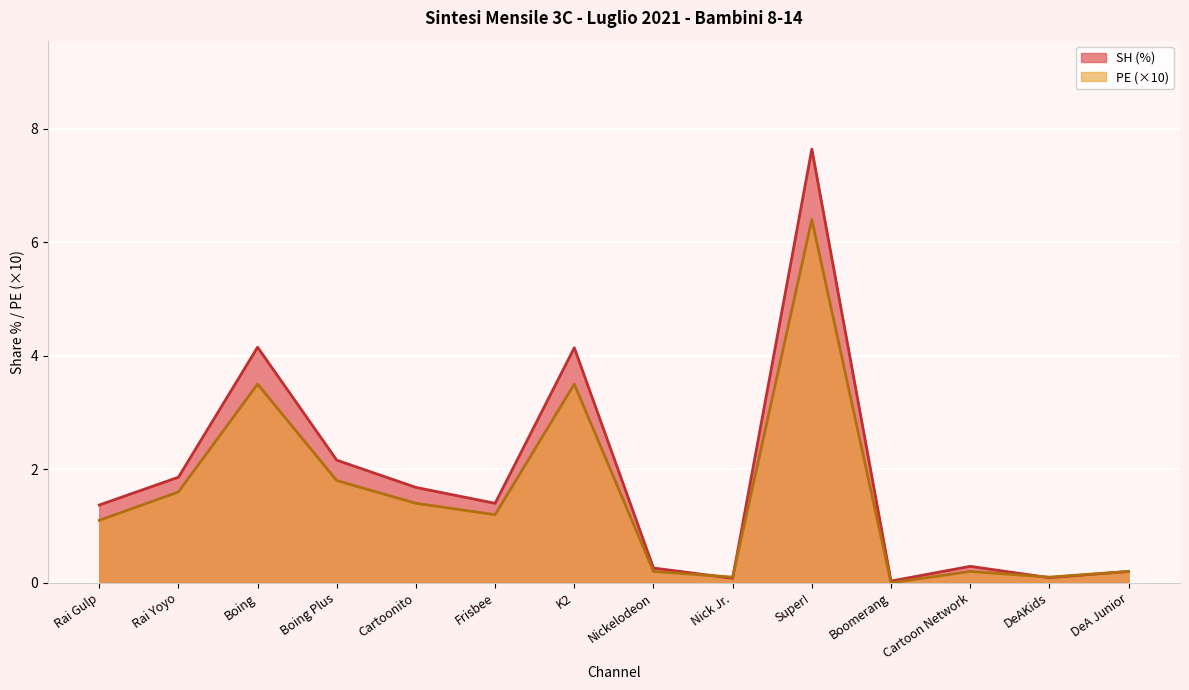

True or false: SH has more than 1 points higher than both neighbors.

True